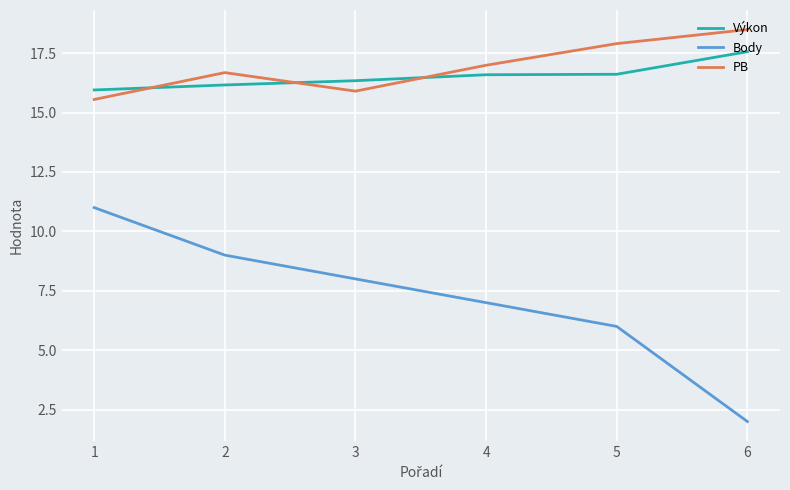

Is it true that PB equals 18.5 at 6?

True